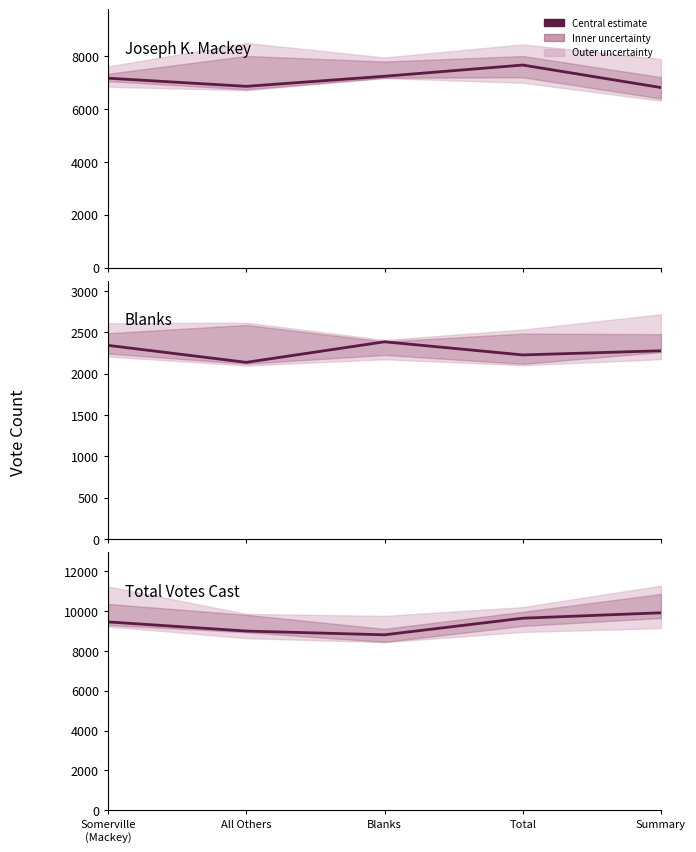

How many lines are shown in the chart?

3